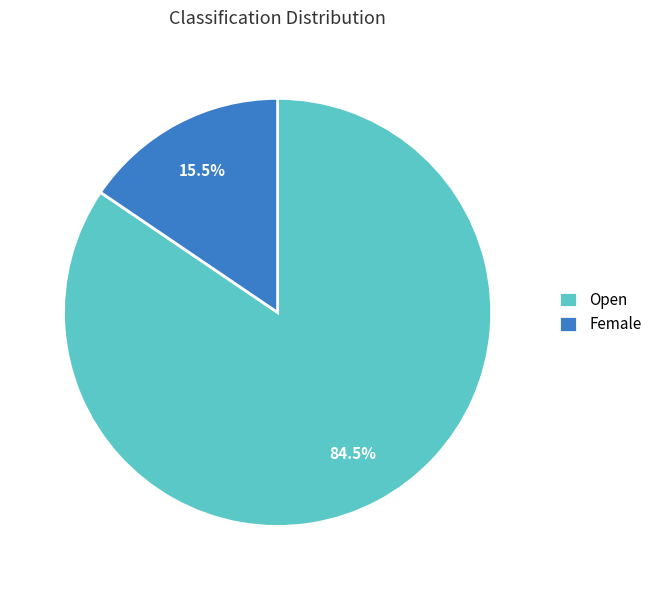

Rank the categories by value from lowest to highest.

Female, Open